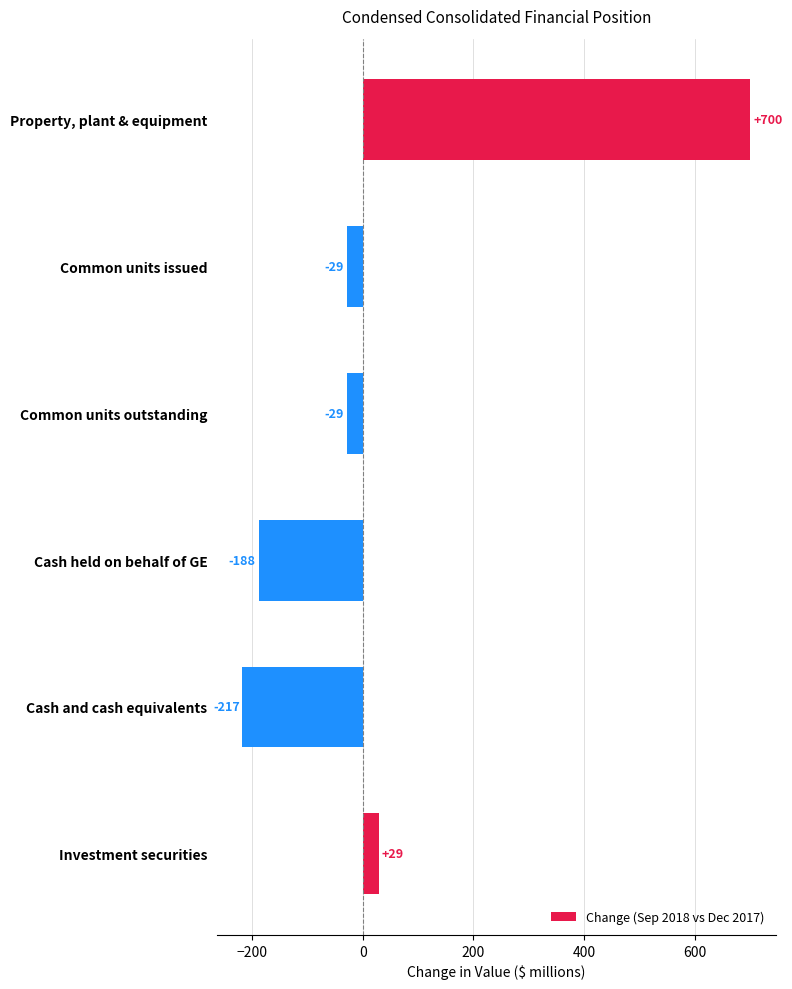

What is the maximum value shown in the chart?

700